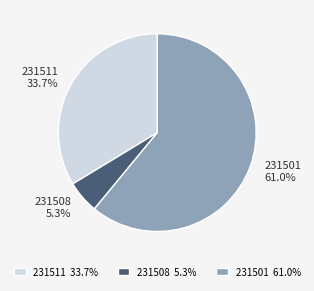

Count the number of slices in the pie.

3